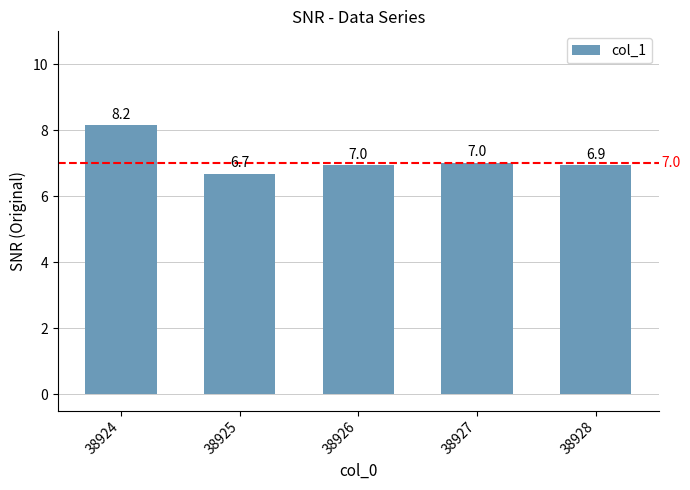

Approximately how many times larger is the value at 38927 compared to 38924?

0.9